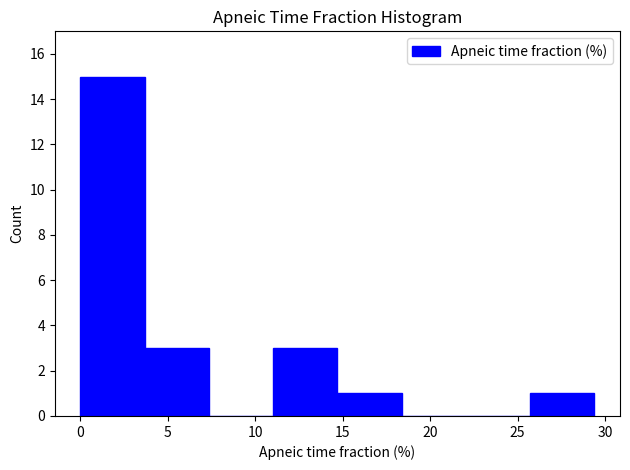

Reading left to right, transcribe this chart: for each bar, give the range it covers on the x-axis and its height. Neither the bar edges nor the heights are printed on the chart, so give them approximately, as read against the axes.

0.0 to 3.5: 15
3.5 to 7.5: 3
7.5 to 11.0: 0
11.0 to 14.5: 3
14.5 to 18.5: 1
18.5 to 22.0: 0
22.0 to 25.5: 0
25.5 to 29.5: 1